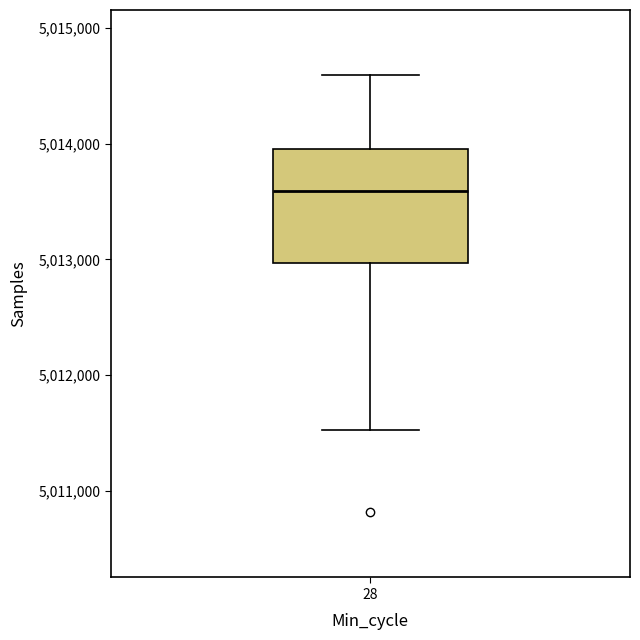

Read this box plot against the y-axis: the position of the median line, the range covered by the box, and the ends of both whiskers. The values are not printed on the chart, so give them approximately, as read against the axis.

median 5013600, box 5013000 to 5014000, whiskers 5011500 to 5014600